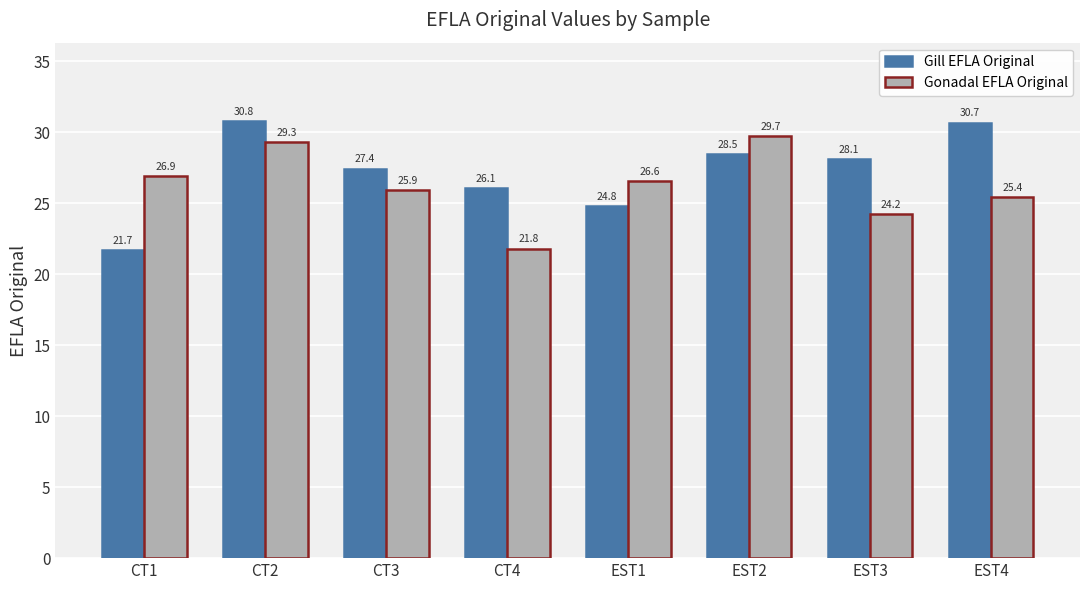

What is the label of the 4th bar from the left?

CT4